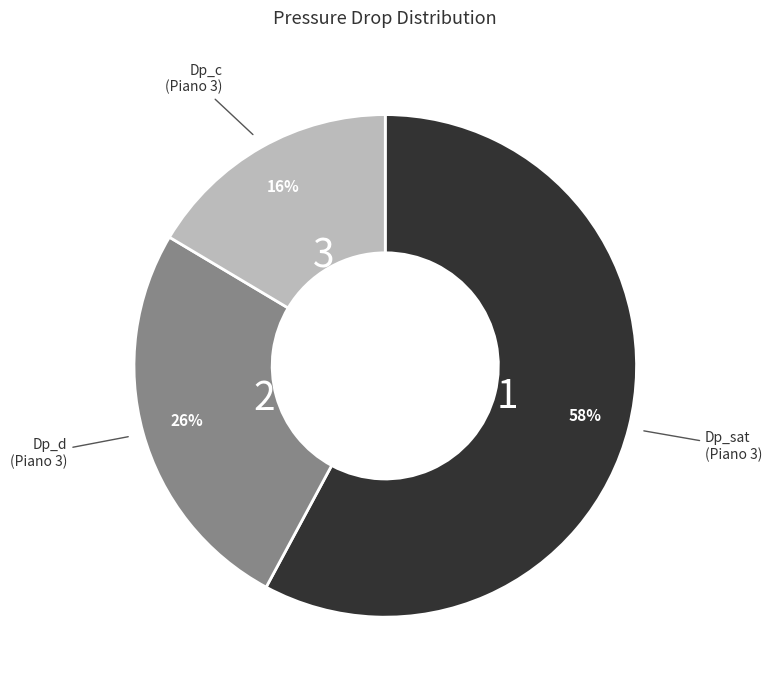

Count the number of slices in the pie.

3